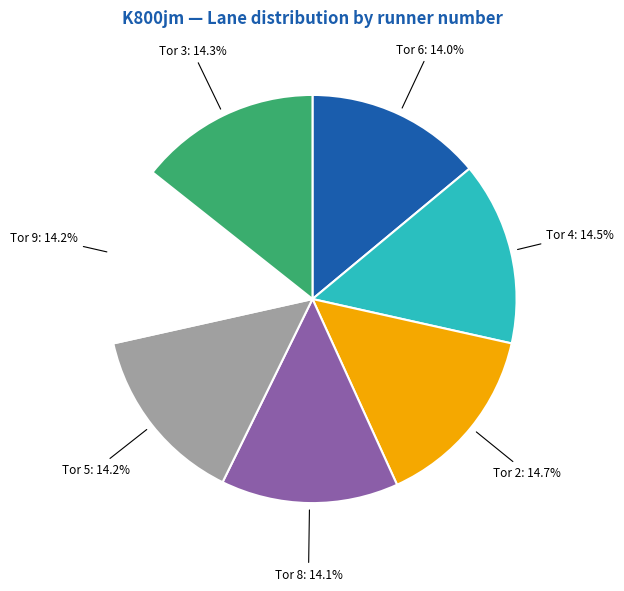

Is there a majority slice in this chart?

No